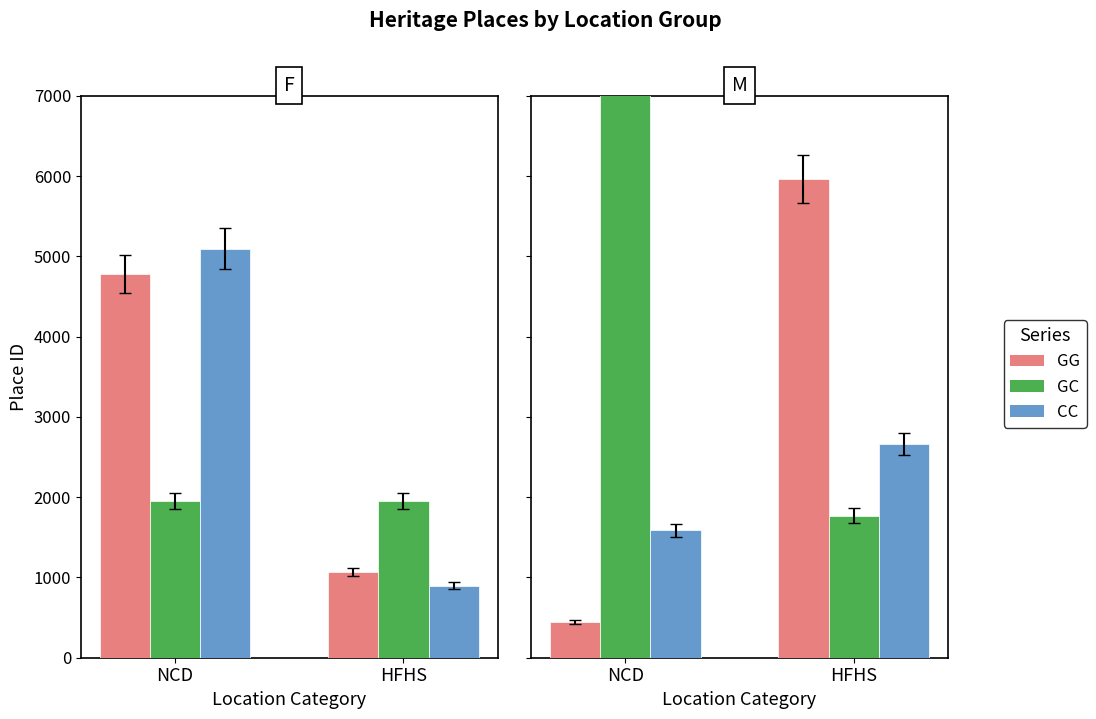

What is the sum of all GC values?

14628